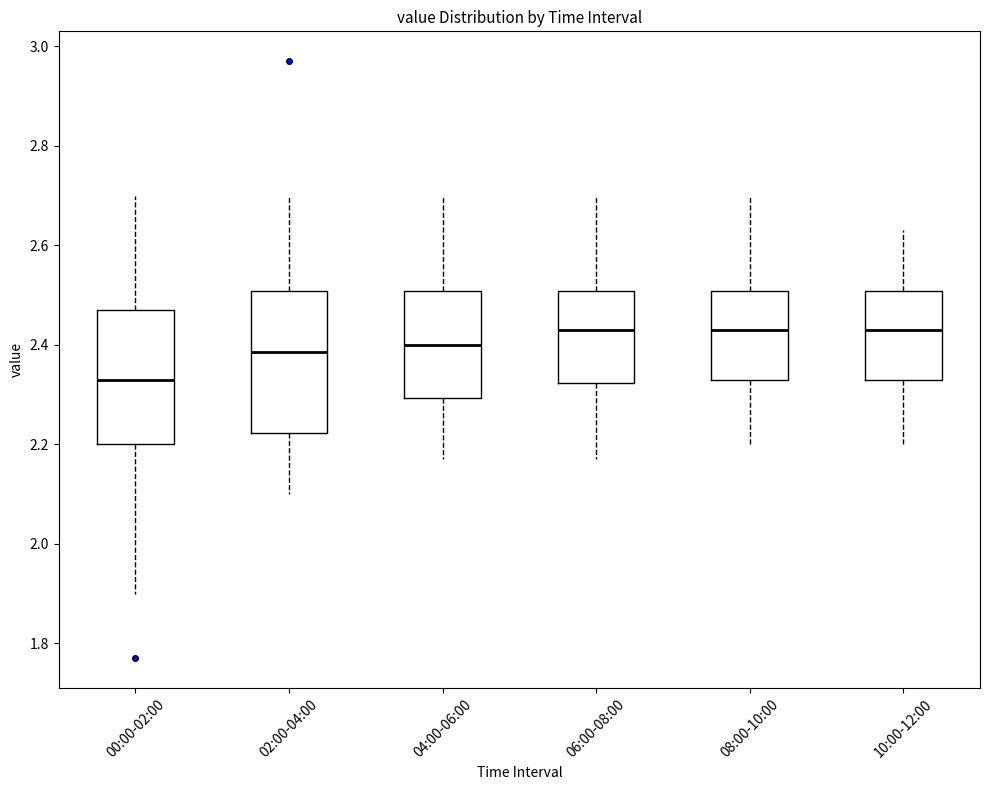

Reading left to right, read every box against the y-axis: the position of its median line, the range the box covers, and the ends of its whiskers. The values are not printed on the chart, so give them approximately, as read against the axis.

00:00-02:00: median 2.34, box 2.20 to 2.48, whiskers 1.90 to 2.70
02:00-04:00: median 2.38, box 2.22 to 2.50, whiskers 2.10 to 2.70
04:00-06:00: median 2.40, box 2.30 to 2.50, whiskers 2.18 to 2.70
06:00-08:00: median 2.44, box 2.32 to 2.50, whiskers 2.18 to 2.70
08:00-10:00: median 2.44, box 2.34 to 2.50, whiskers 2.20 to 2.70
10:00-12:00: median 2.44, box 2.34 to 2.50, whiskers 2.20 to 2.64